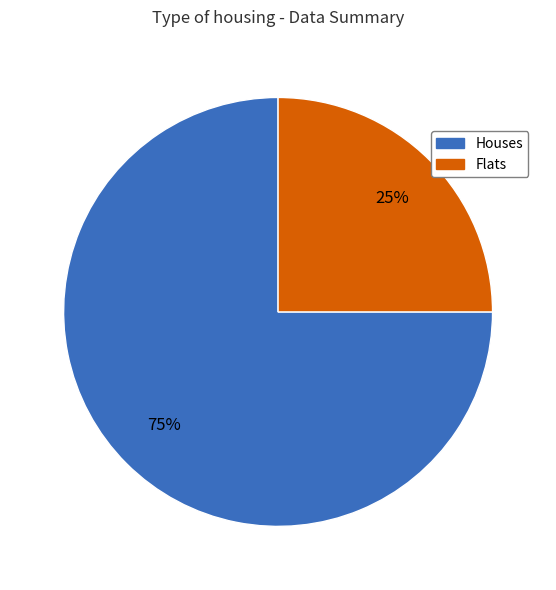

To the nearest percent, what is the difference between the largest and smallest slice percentages?

50%